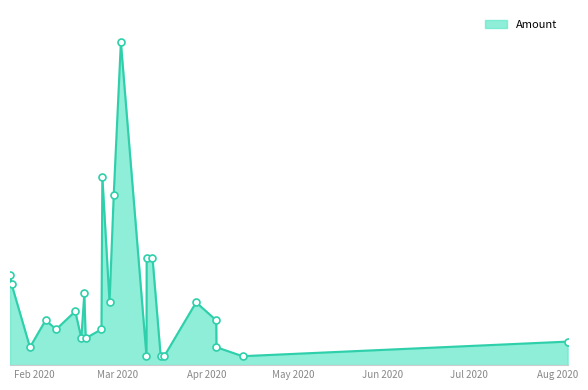

Is this an area chart (filled region under the line)?

Yes